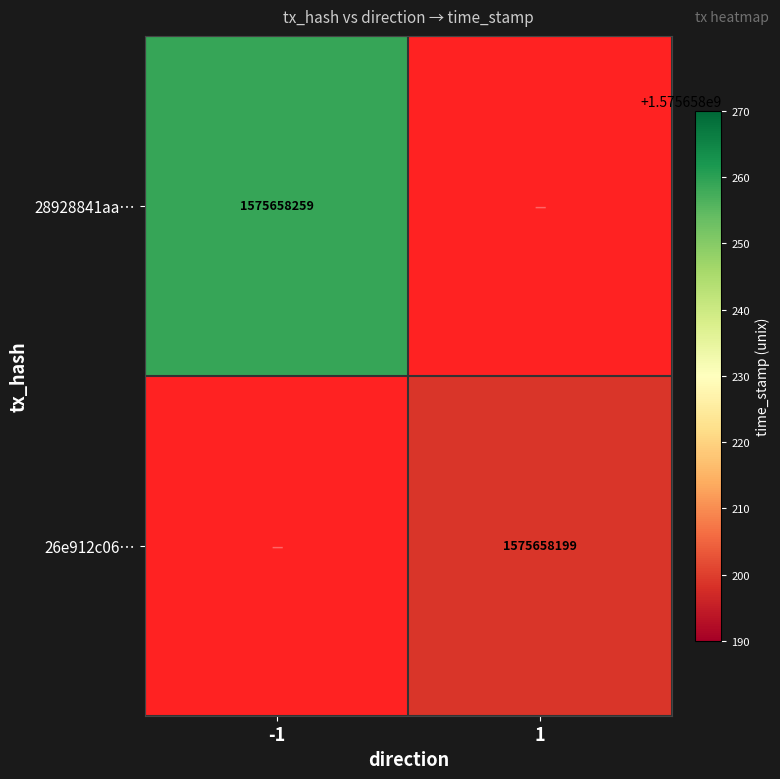

Rank the series at -1 from lowest to highest value.

26e912c06659905abb11904fb5d7a77a40a44ba, 28928841aa433fcc3fd56463a62c90b88cdc886